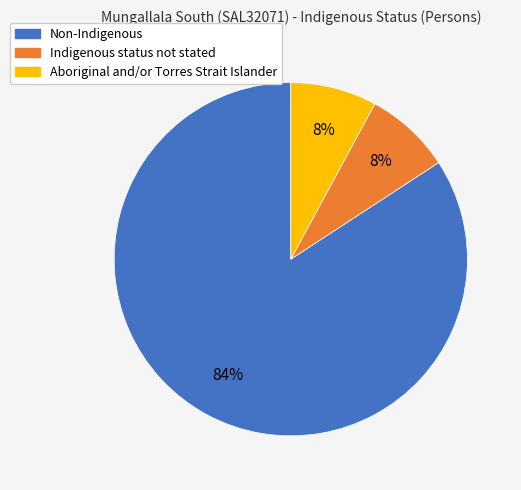

What is the ratio of the value at Aboriginal and/or Torres Strait Islander to the value at Non-Indigenous?

0.1